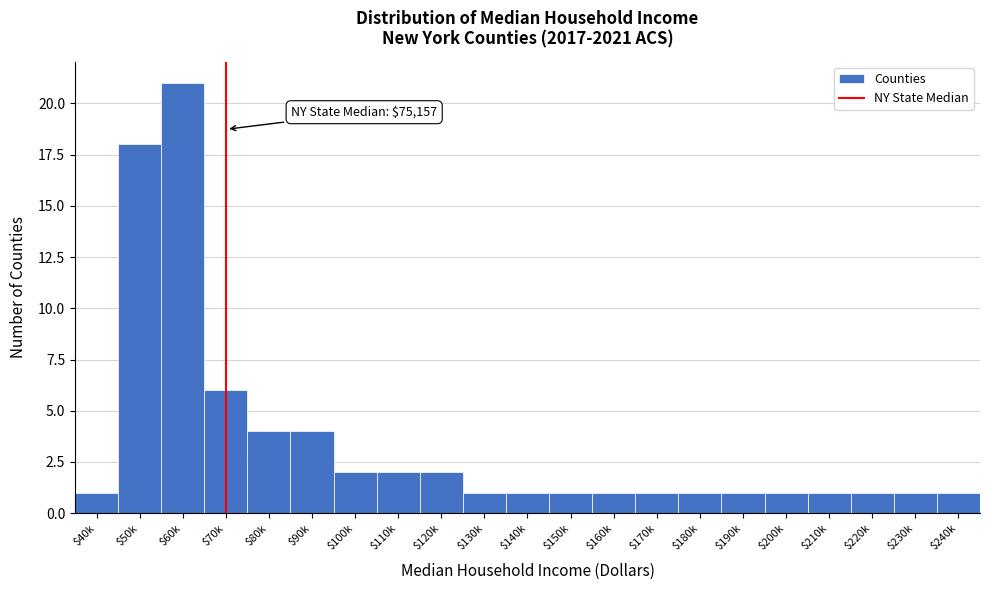

Reading right to left, what are all the values shown in this chart?

1	1	1	1	1	1	1	1	1	1	1	1	2	2	2	4	4	6	21	18	1